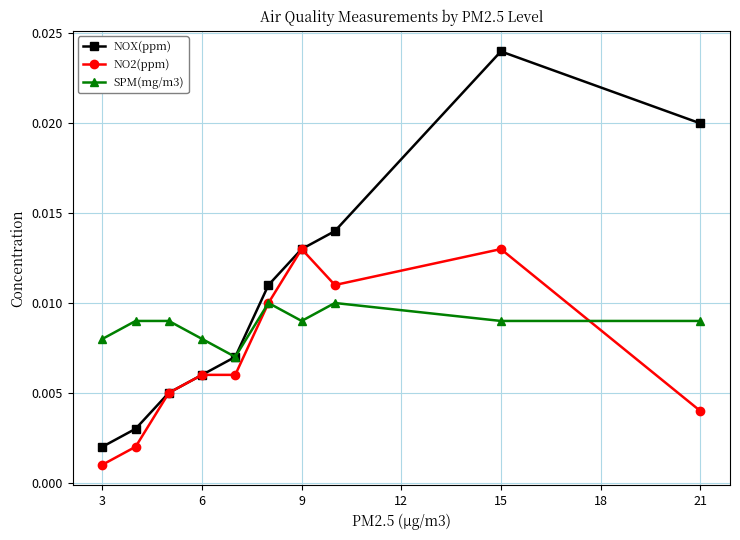

At how many categories does at least one series exceed 0?

10